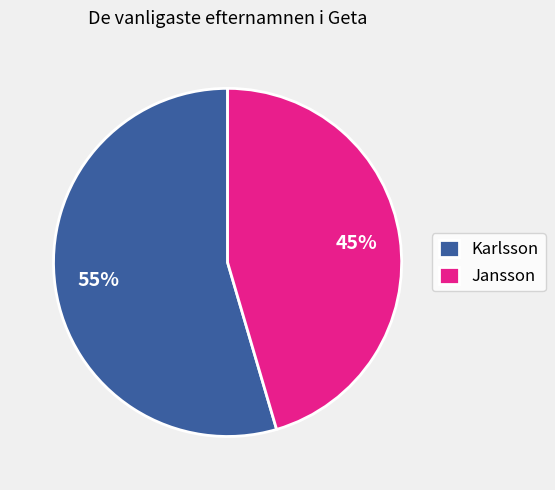

Which has a higher value, Jansson or Karlsson?

Karlsson